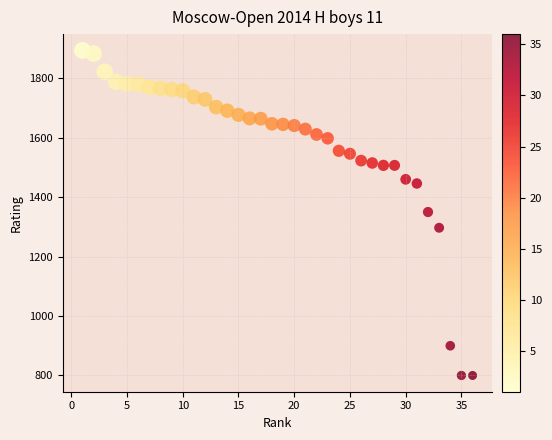

What is the range of Y values (max minus min)?

1094